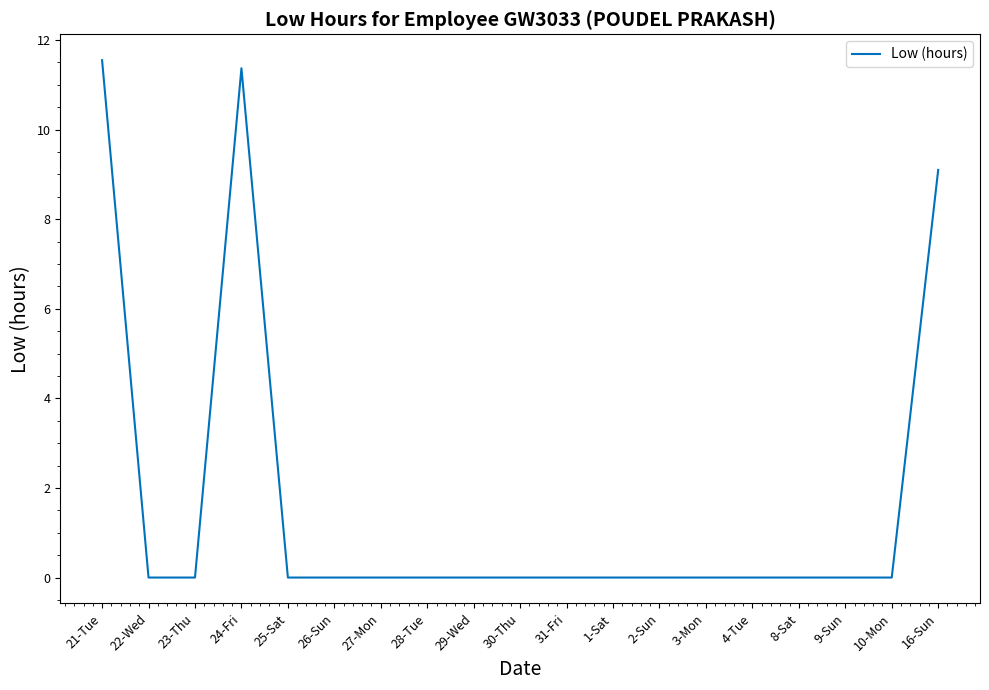

Which label corresponds to the largest value in the chart?

21-Tue